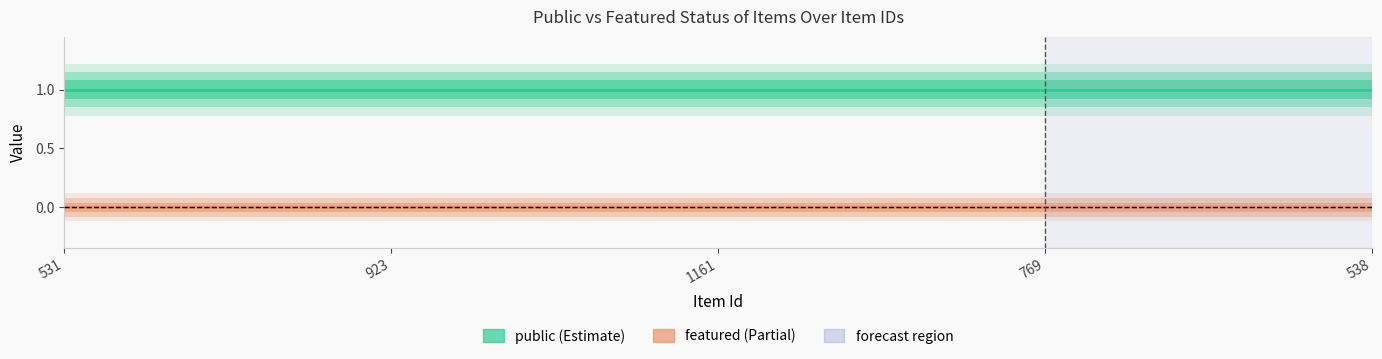

True or false: featured has a value of 0 at 531.

True